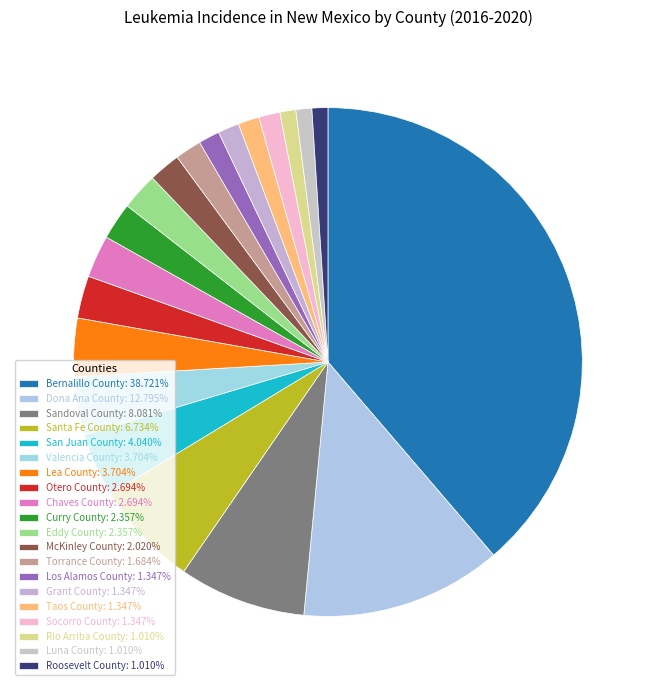

How many segments does this pie chart have?

20